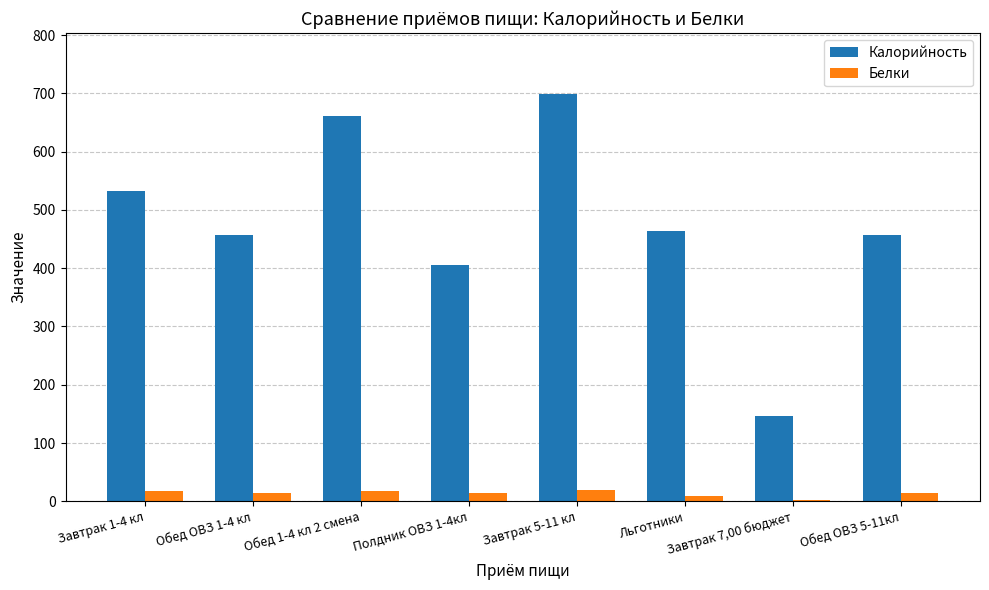

At which label is Калорийность closest to 423?

Полдник ОВЗ 1-4кл